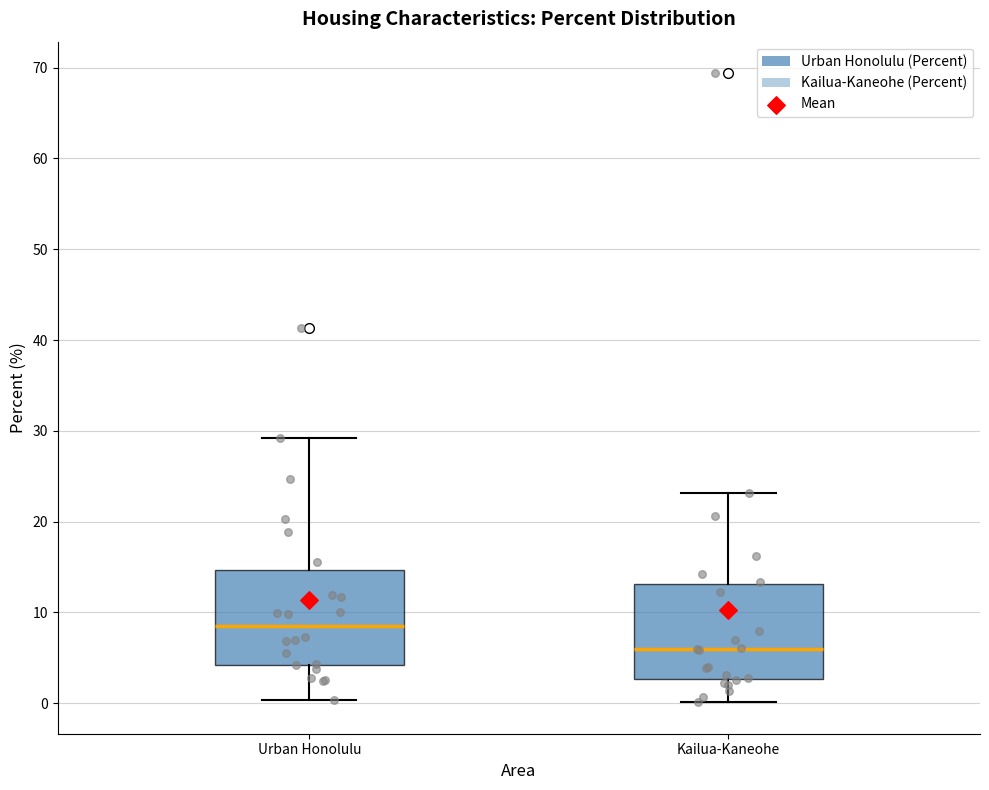

Reading left to right, transcribe this box plot: for each box, give where its median line is, the range the box spans, and where its two whiskers end, as read against the y-axis. The values are not printed on the chart, so give them approximately, as read against the axis.

Urban Honolulu: median 9, box 4 to 15, whiskers 0 to 29
Kailua-Kaneohe: median 6, box 3 to 13, whiskers 0 to 23